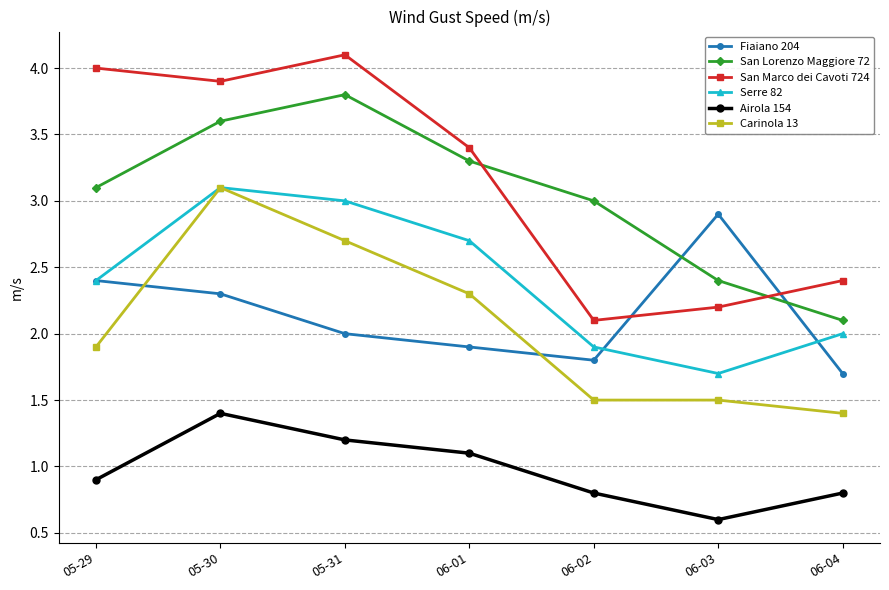

What is the total value across all series at 06-01?

14.7